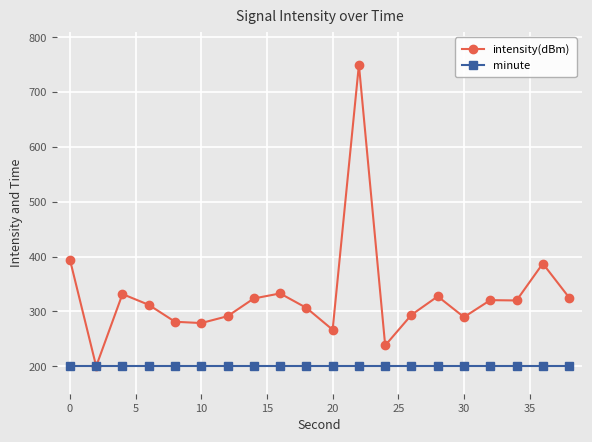

Which series has the largest total across all categories?

intensity(dBm)